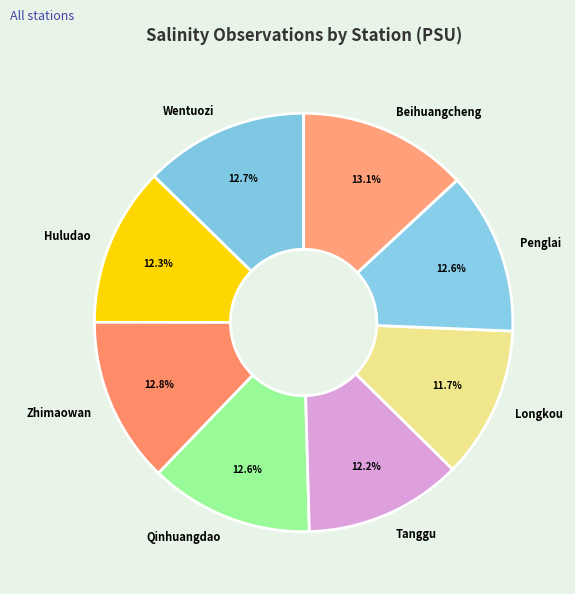

What is the total percentage of Tanggu and Longkou?

23.9%